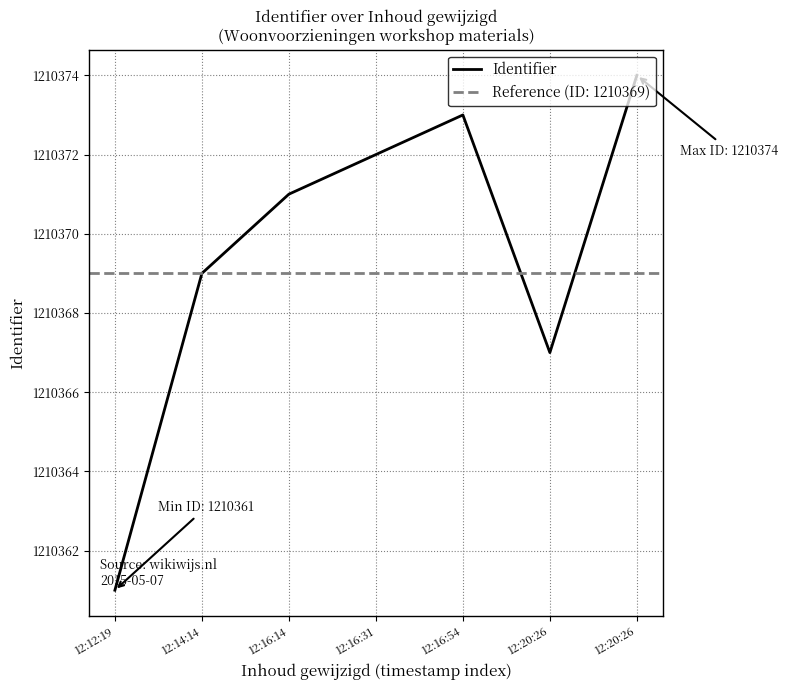

Is it true that the value at 12:12:19 is 2040215?

False